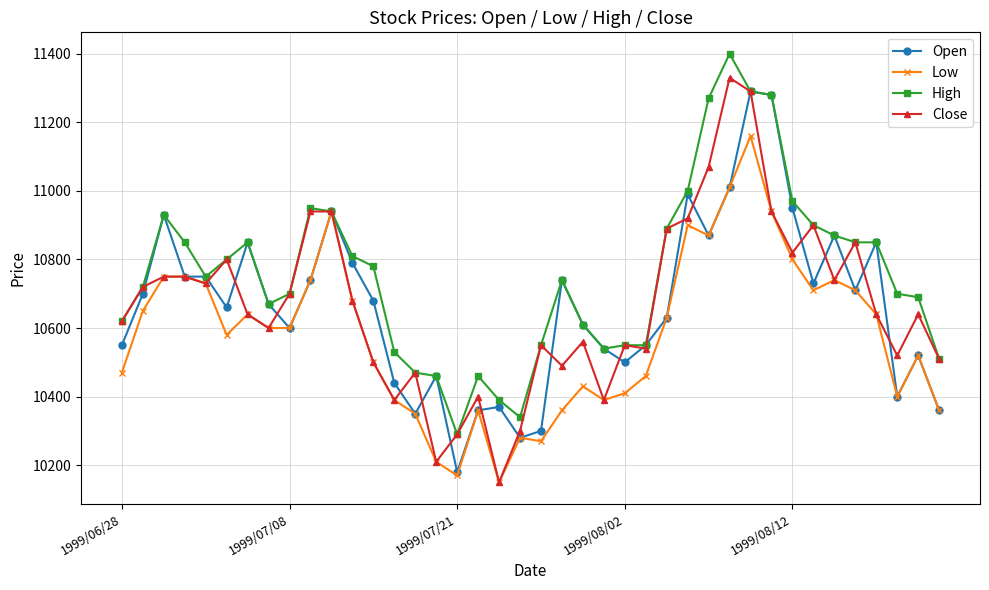

Which series has the widest spread of values?

Close